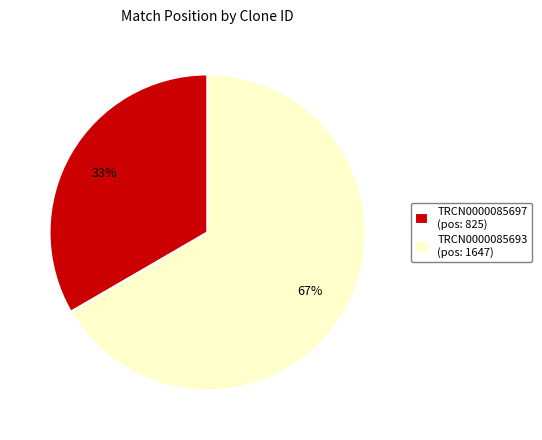

What is the largest slice in the pie chart?

TRCN0000085693